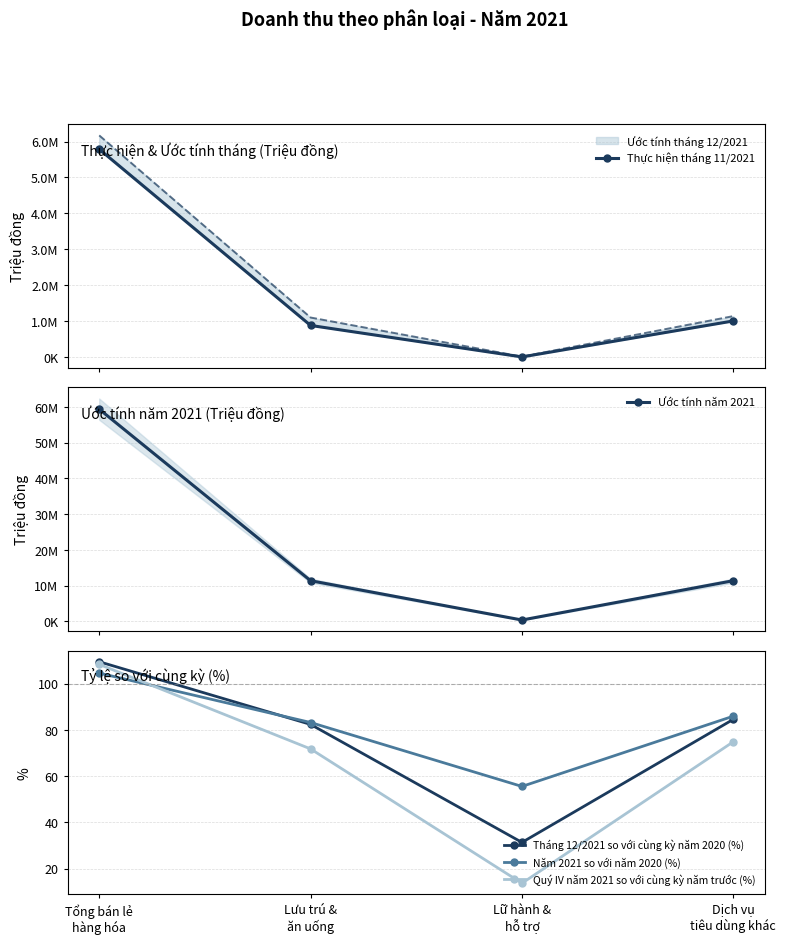

How many data points in Thực hiện tháng 11/2021 are less than 1002532?

2